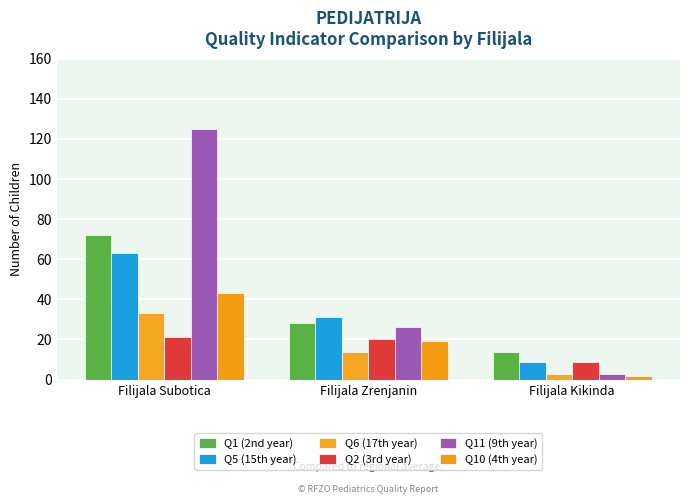

Is it true that Q2 (3rd year) equals 21 at Filijala Subotica?

True